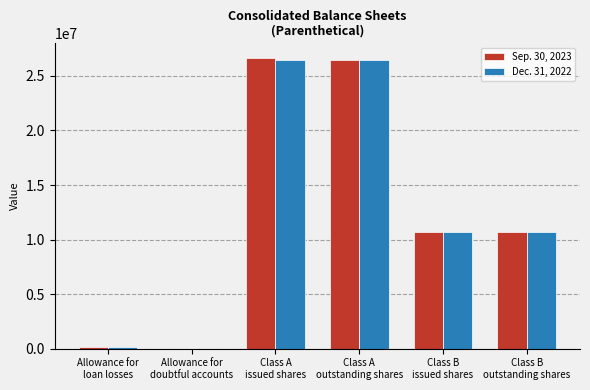

Which series has the widest spread of values?

Sep. 30, 2023